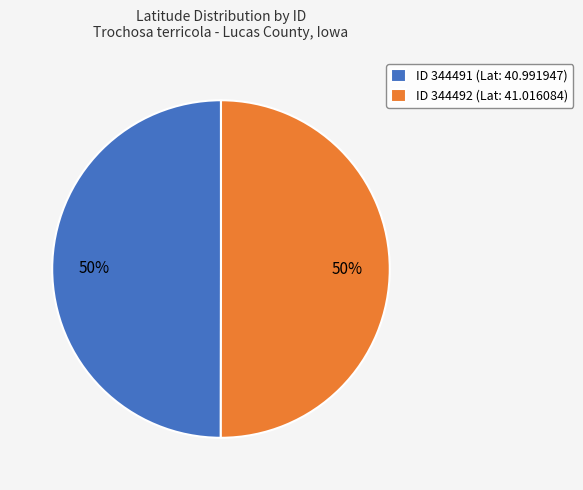

Combined, do ID 344492 (Lat: 41.016084) and ID 344491 (Lat: 40.991947) account for over 50%?

Yes